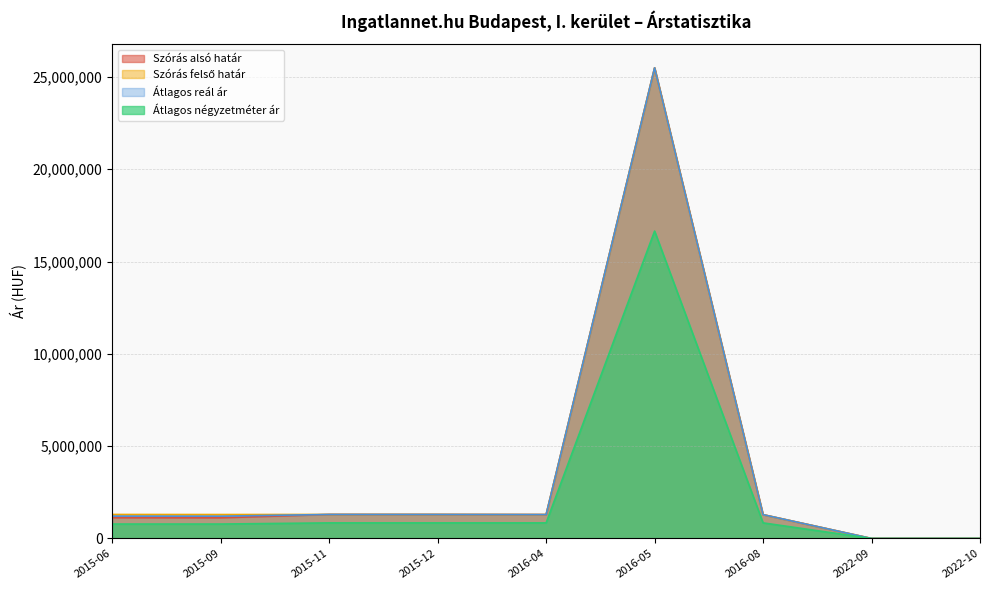

What is the label of the 5th point from the right?

2016-04